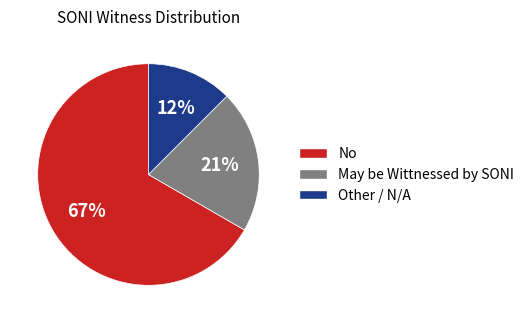

Combined, do May be Wittnessed by SONI and No account for over 50%?

Yes